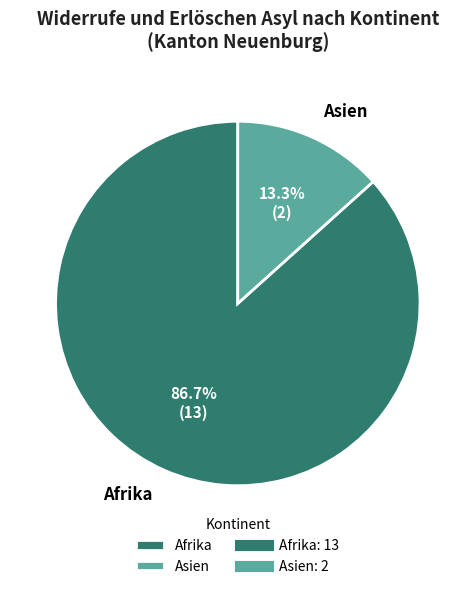

Does Afrika represent more than half of the total?

Yes